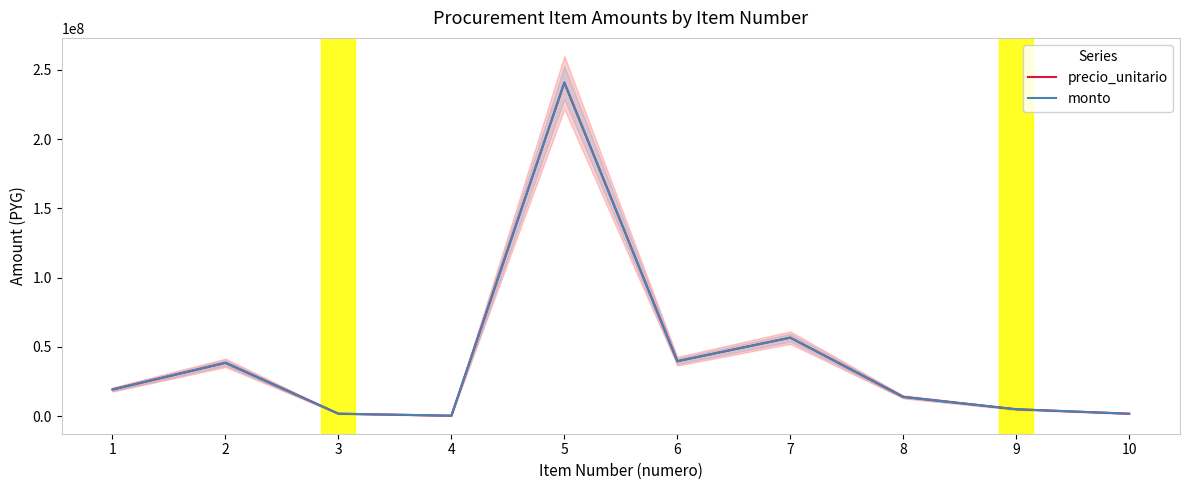

What is the value of the precio_unitario point at the 1st from the left?

19260000